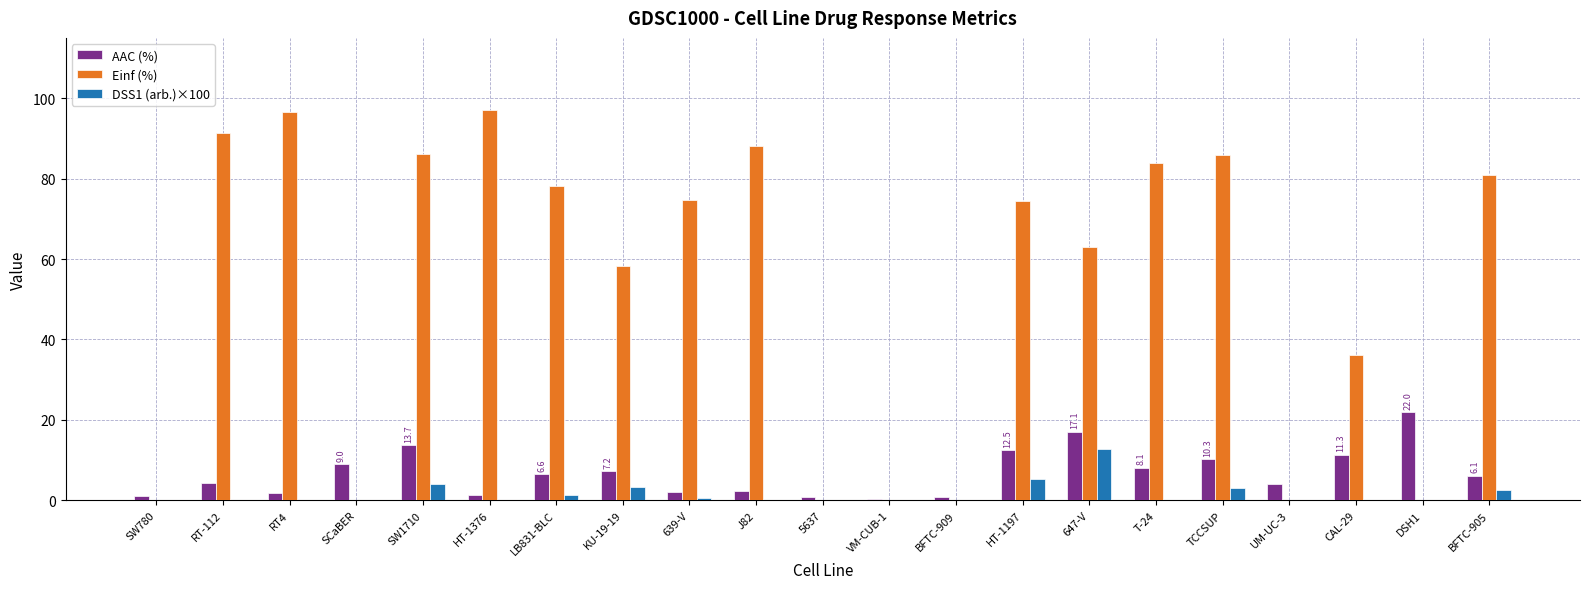

True or false: DSS1 (arb.)×100 has a value of 0.0 at DSH1.

True